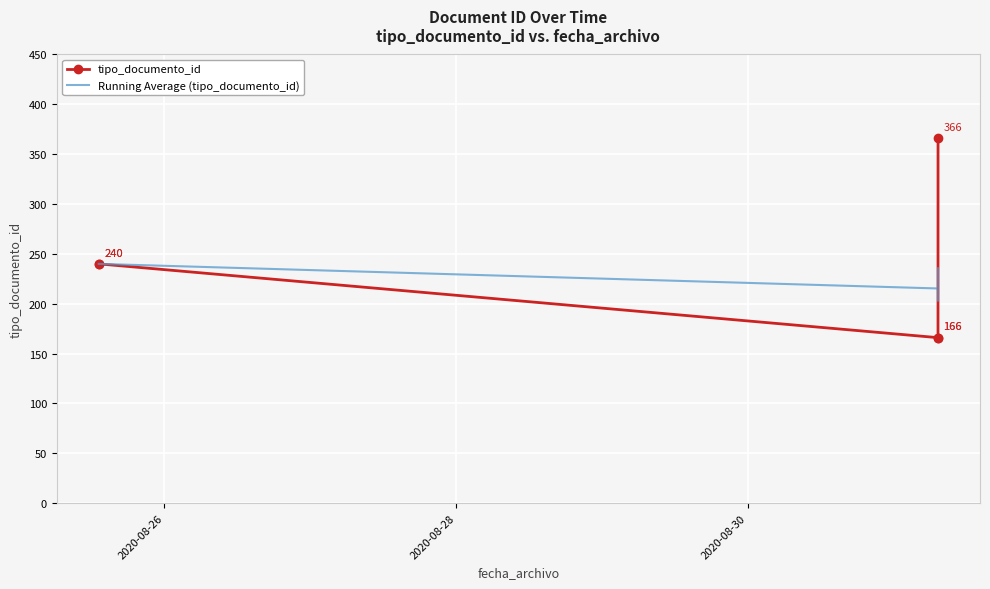

Which series has the largest total across all categories?

tipo_documento_id